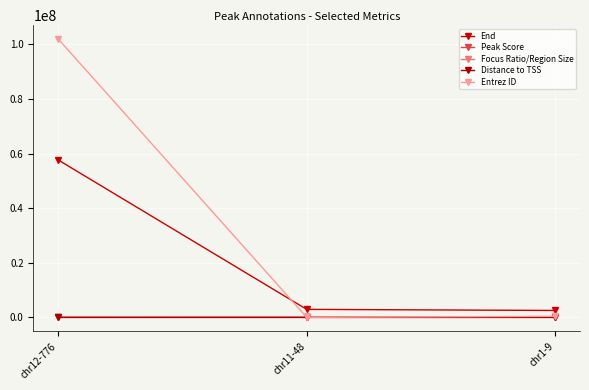

Where is Entrez ID nearest to the value 50967422?

chr1-9